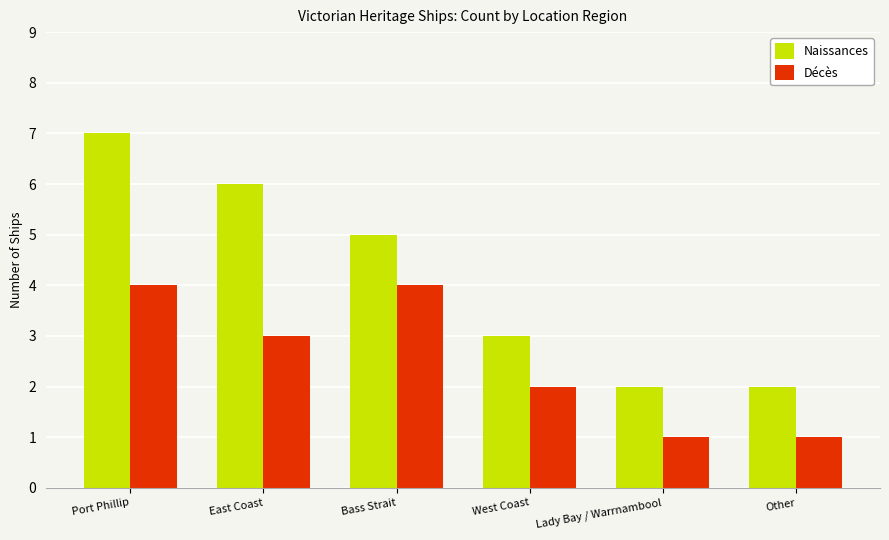

Rank the series by their average value, from lowest to highest.

Décès, Naissances